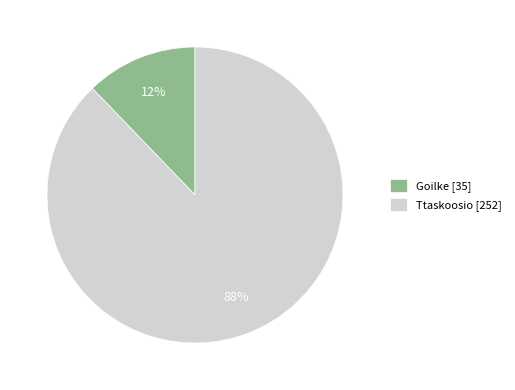

Combined, do Goilke and Ttaskoosio account for over 50%?

Yes